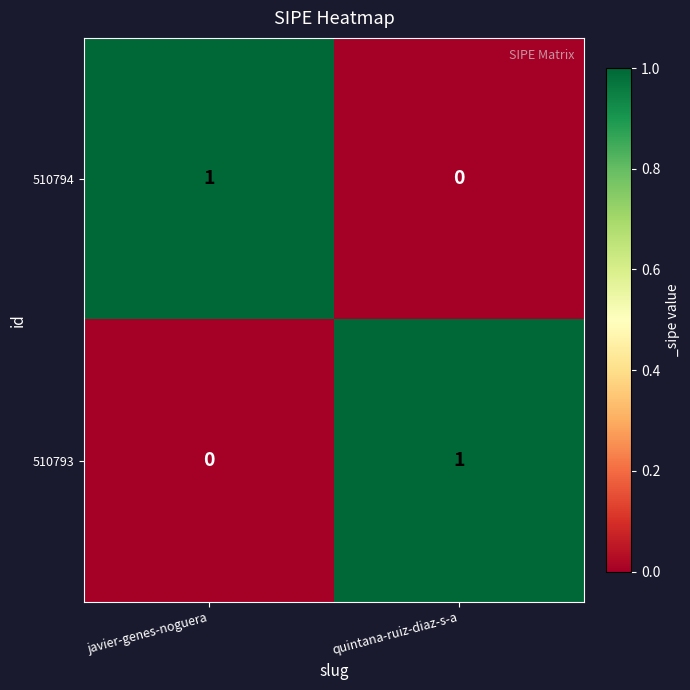

At how many categories does at least one series exceed 0?

2